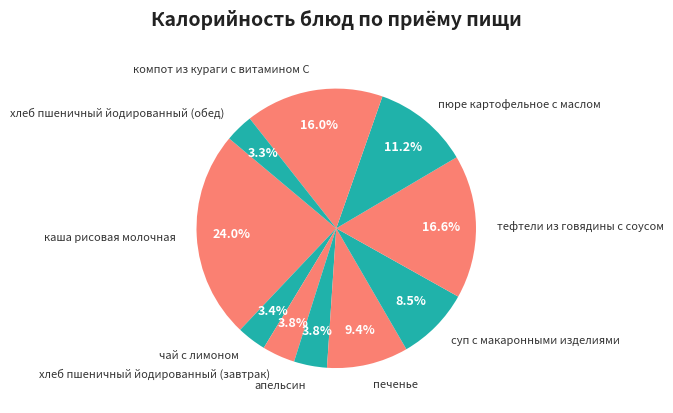

Does any single category account for the majority?

No